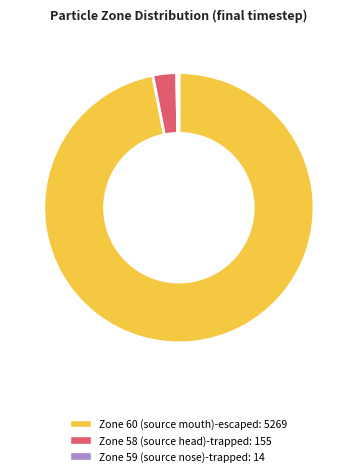

Is there any slice that represents more than half of the pie?

Yes